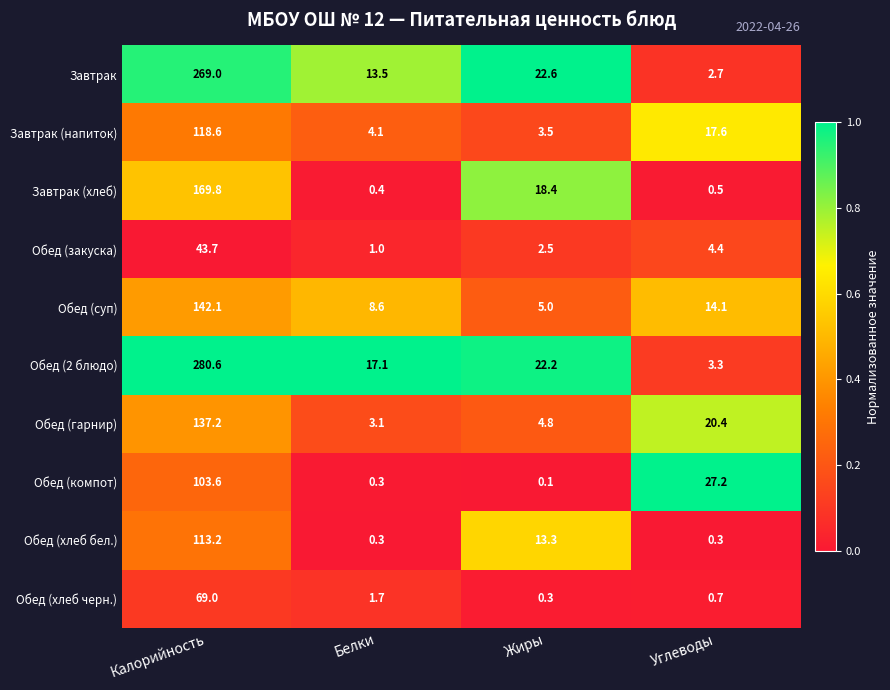

Rank the series at Углеводы from lowest to highest value.

Обед (хлеб бел.), Завтрак (хлеб), Обед (хлеб черн.), Завтрак, Обед (2 блюдо), Обед (закуска), Обед (суп), Завтрак (напиток), Обед (гарнир), Обед (компот)